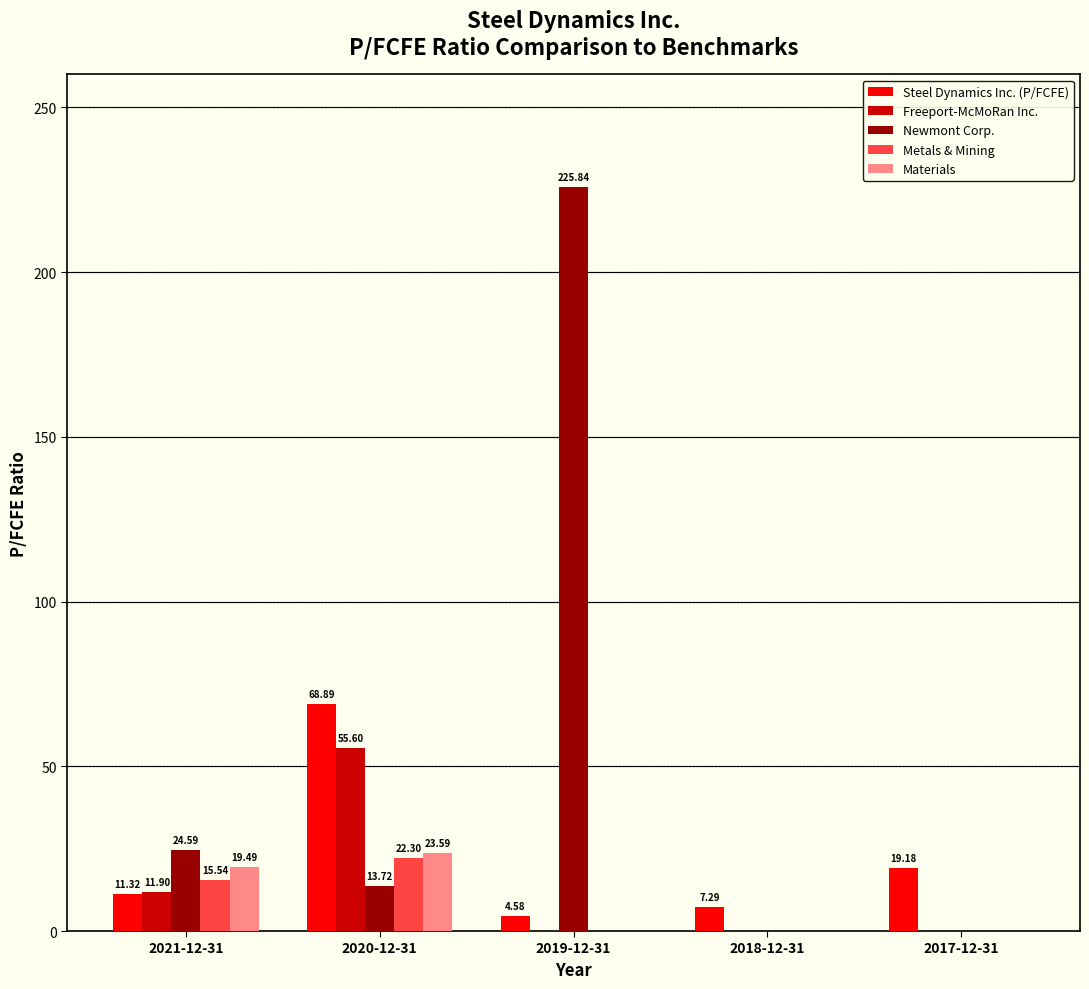

Between 2021-12-31 and 2020-12-31, which series saw the biggest shift?

Steel Dynamics Inc. (P/FCFE)